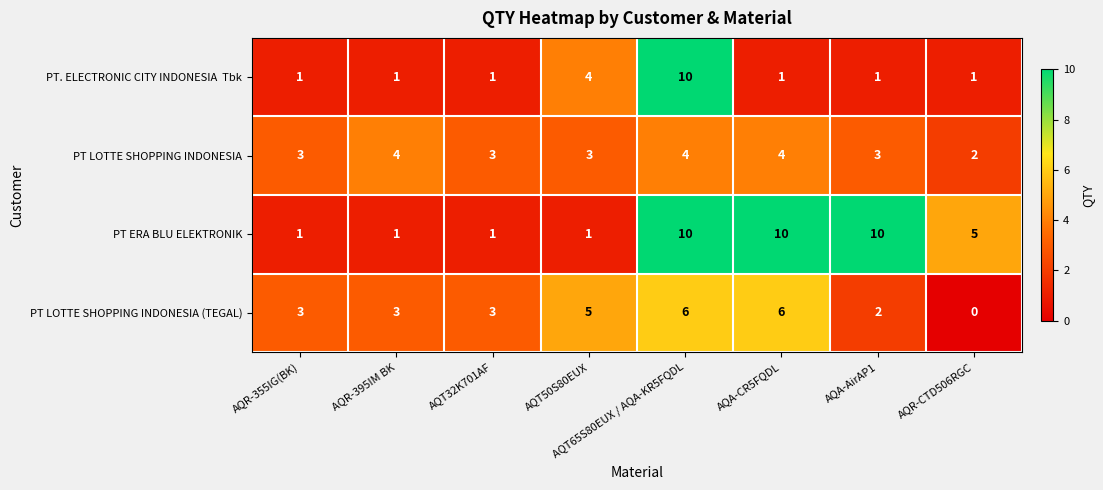

What is the sum of the PT LOTTE SHOPPING INDONESIA (TEGAL) values at AQT65S80EUX / AQA-KR5FQDL and AQR-CTD506RGC?

6